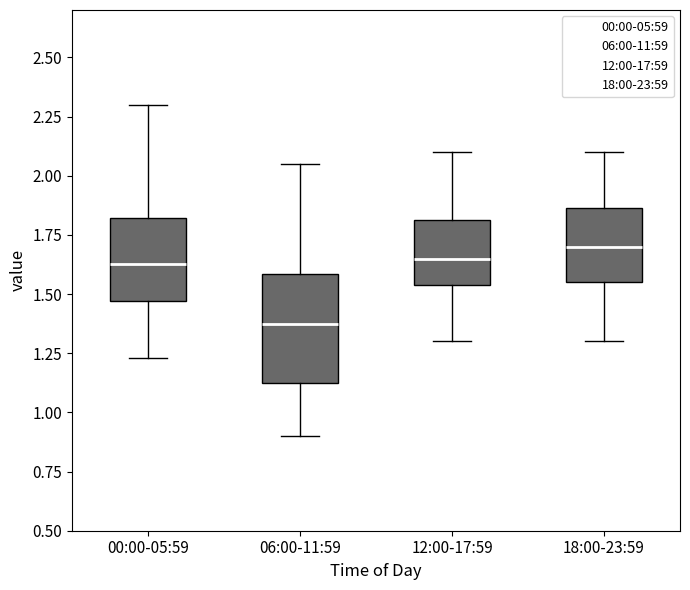

Which box has the lowest median line?

06:00-11:59